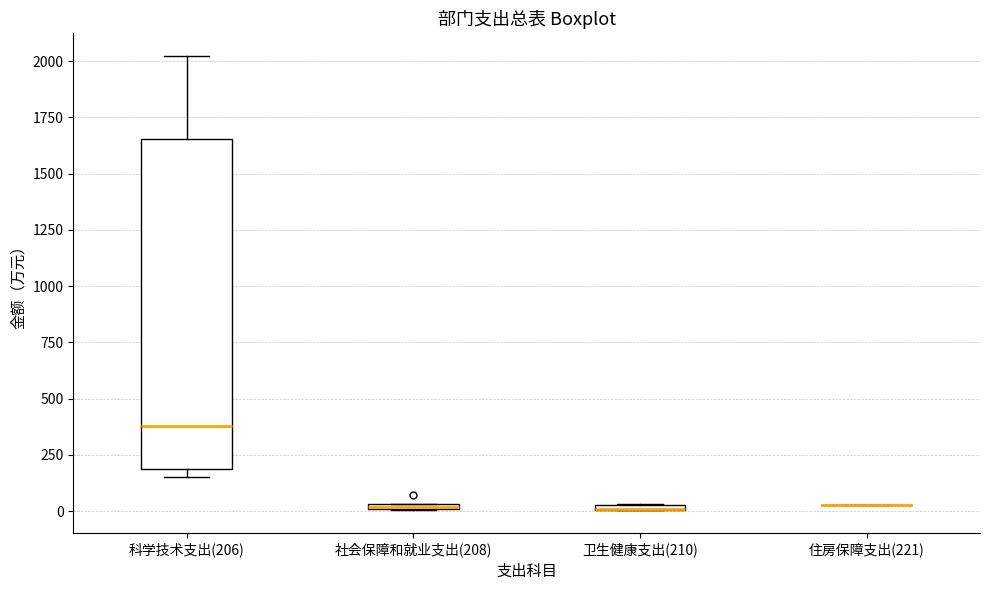

Where is the upper edge of the box for 卫生健康支出(210) on the y-axis? The values are not printed on the chart, so give them approximately, as read against the axis.

50